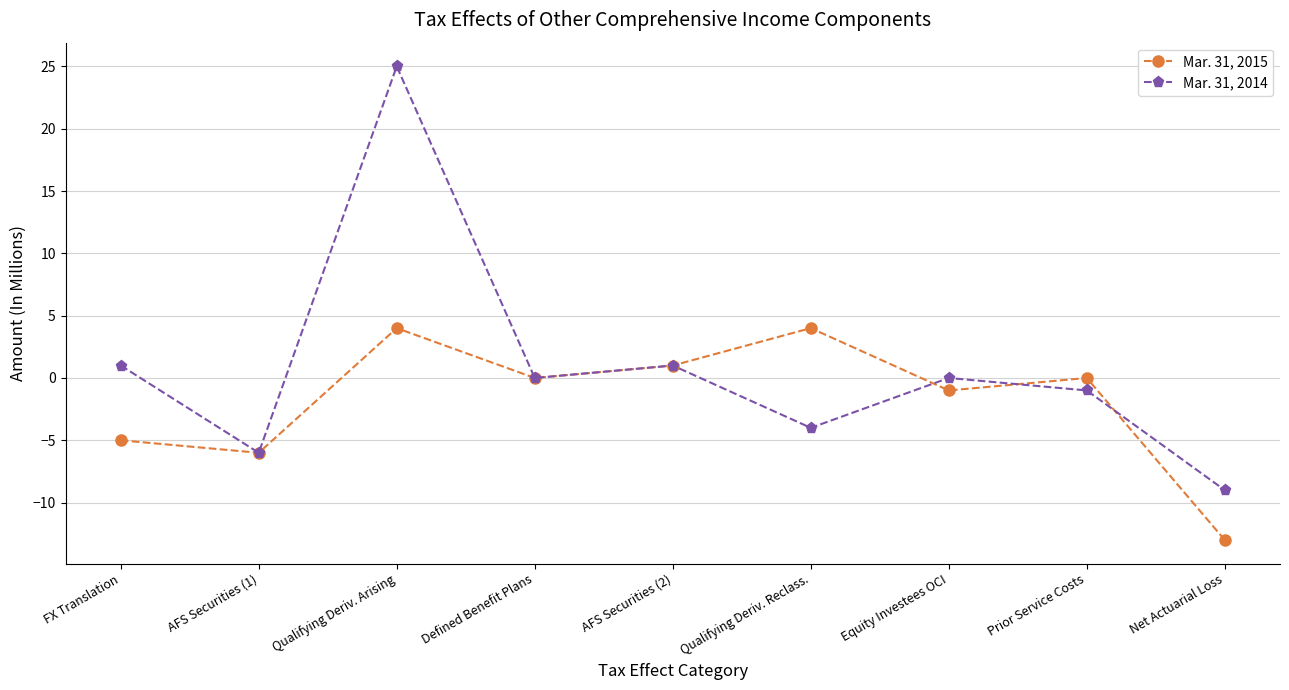

What position from the left is FX Translation?

1